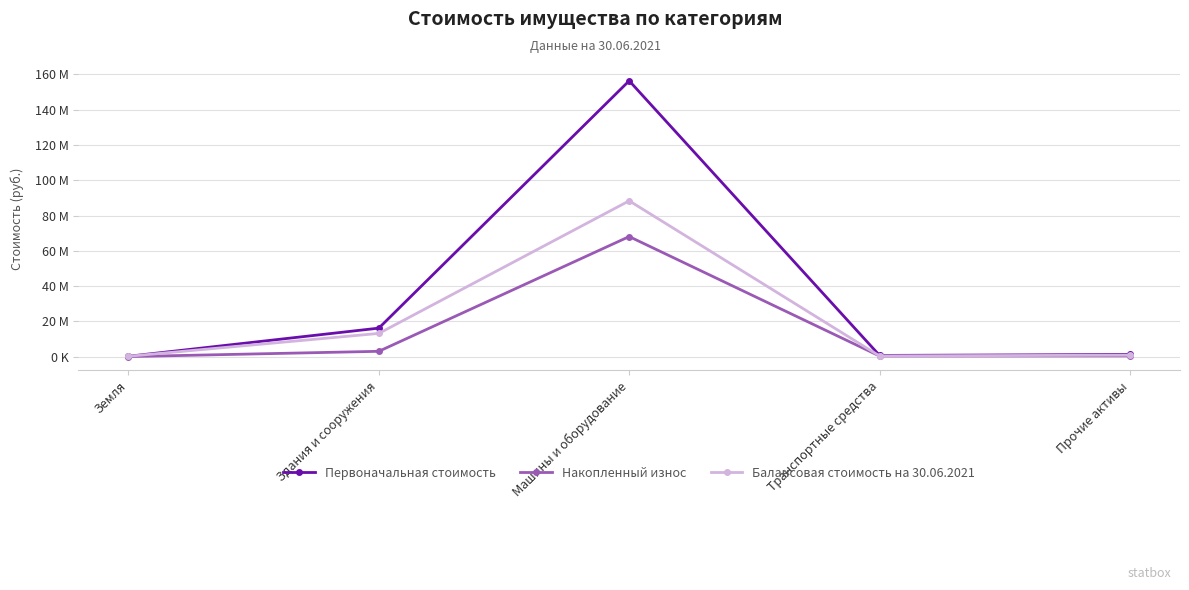

Where does the Балансовая стоимость на 30.06.2021 series first go above 819269?

Здания и сооружения